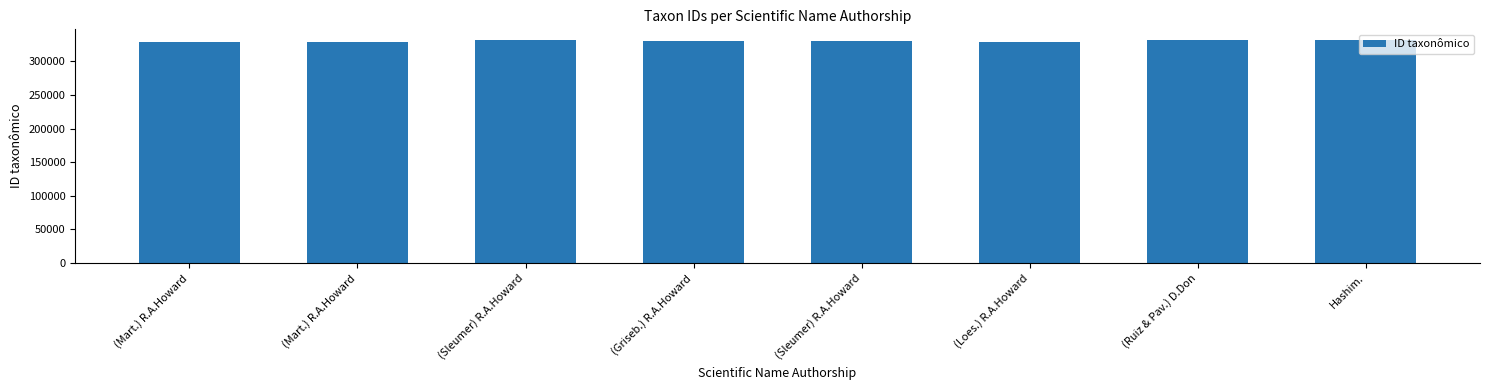

How many bars are there in total?

8